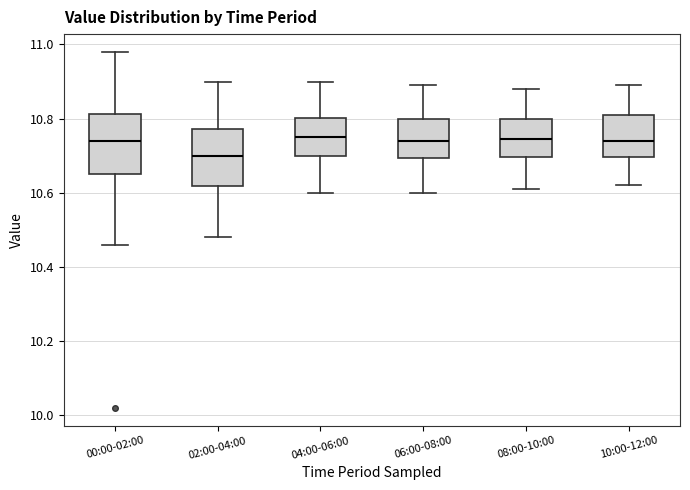

Where is the upper edge of the box for 08:00-10:00 on the y-axis? The values are not printed on the chart, so give them approximately, as read against the axis.

10.80